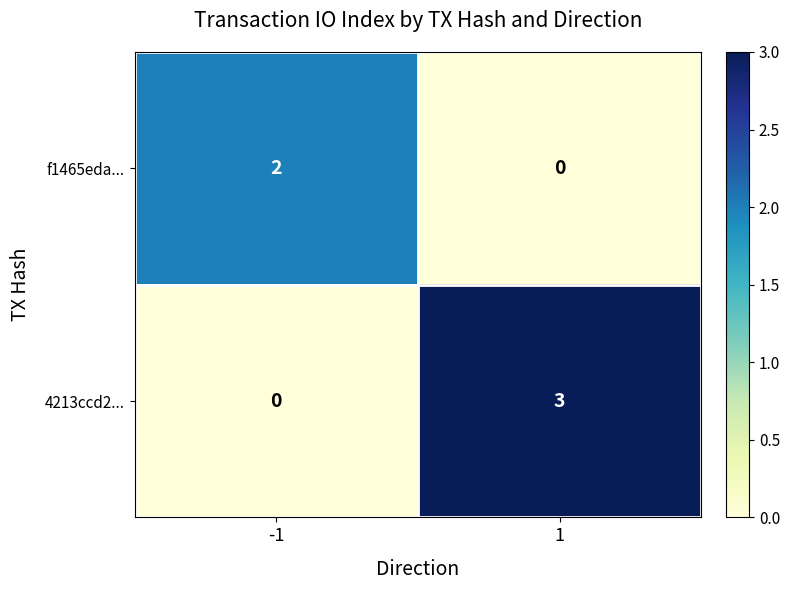

At how many categories does at least one series exceed 1?

2